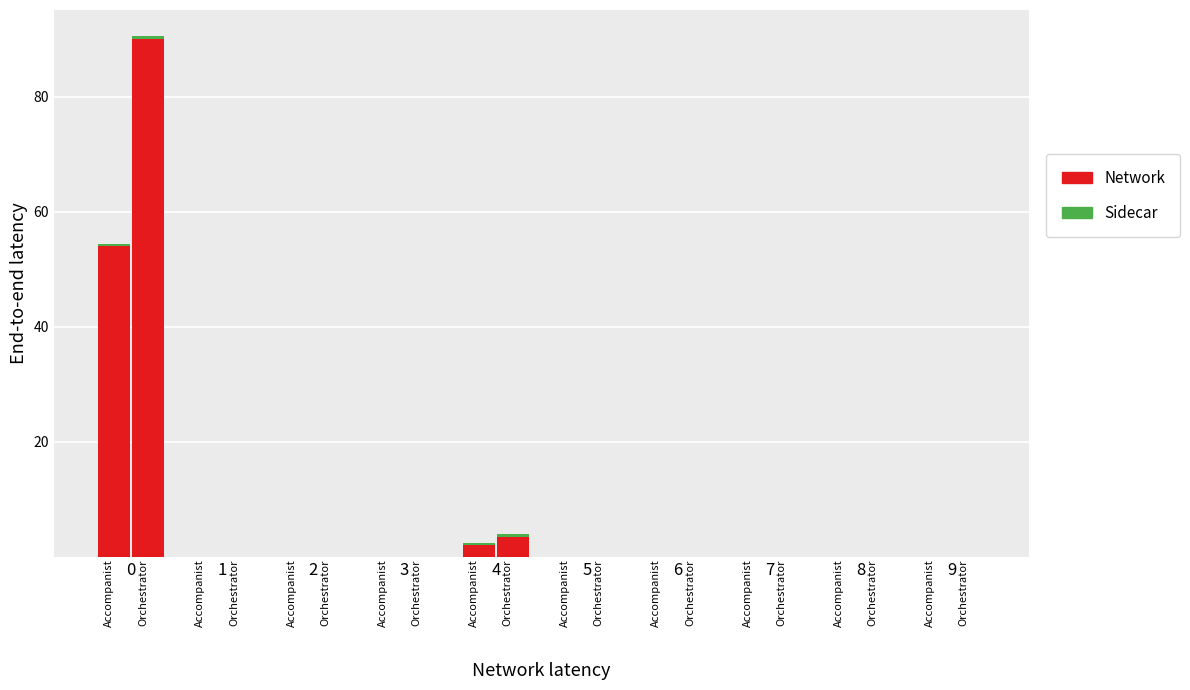

Between 6 and 8, which series saw the biggest shift?

Network